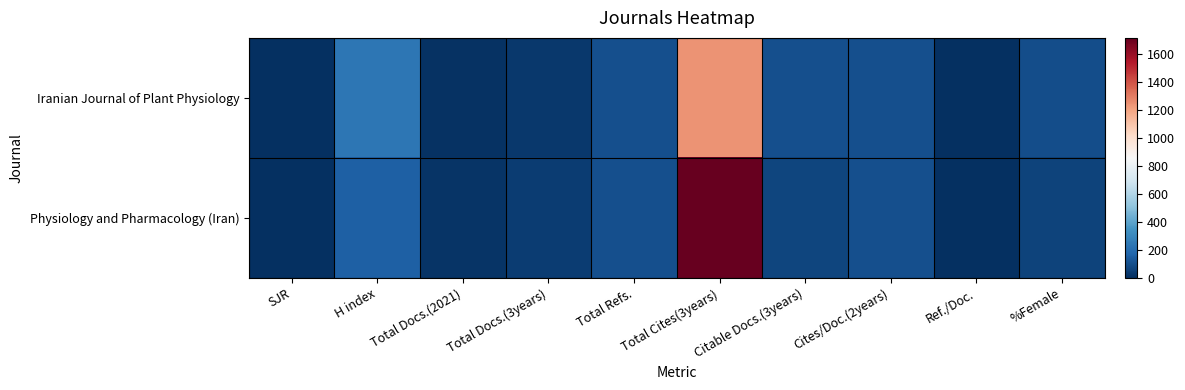

Reading left to right, transcribe all the data shown in this chart.

Iranian Journal of Plant Physiology: SJR=0	H index=240	Total Docs.(2021)=10	Total Docs.(3years)=33	Total Refs.=102	Total Cites(3years)=1245	Citable Docs.(3years)=103	Cites/Doc.(2years)=102	Ref./Doc.=0	%Female=96
Physiology and Pharmacology (Iran): SJR=0	H index=159	Total Docs.(2021)=15	Total Docs.(3years)=41	Total Refs.=102	Total Cites(3years)=1714	Citable Docs.(3years)=72	Cites/Doc.(2years)=101	Ref./Doc.=0	%Female=61